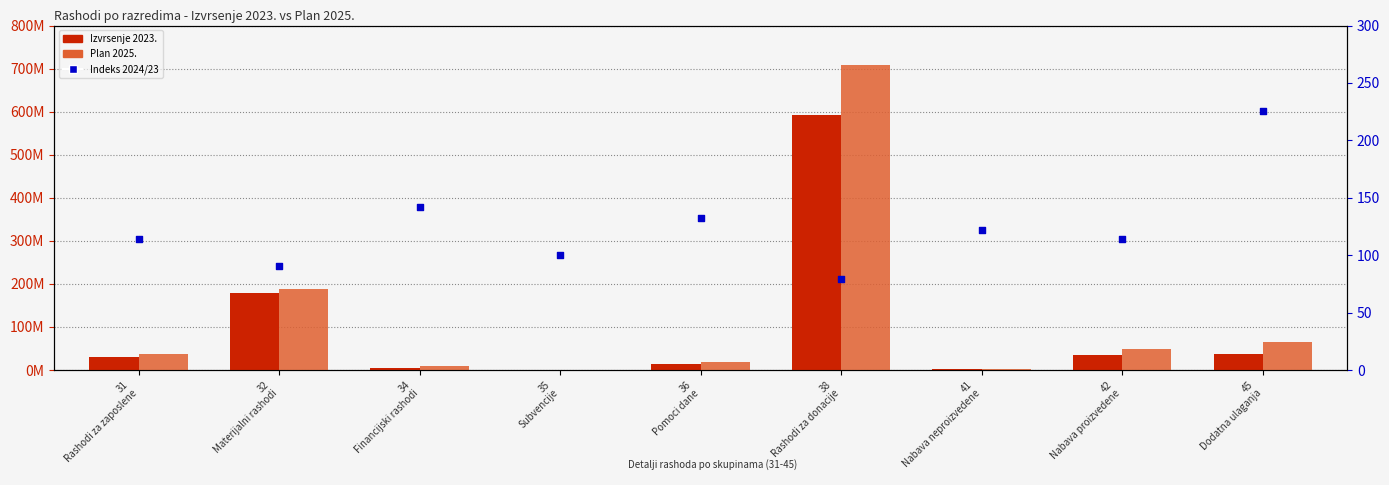

At how many categories does at least one series exceed 498515364?

1